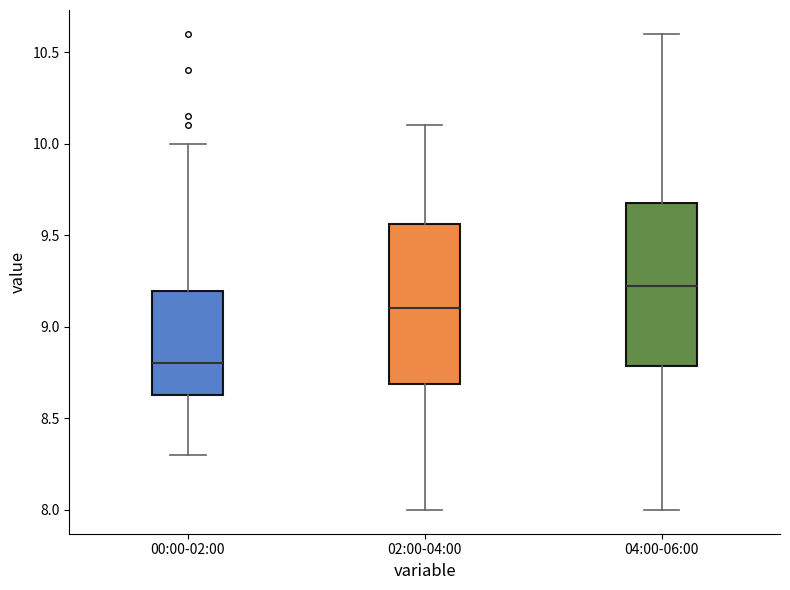

Where does the median line of the box for 04:00-06:00 sit on the y-axis? The values are not printed on the chart, so give them approximately, as read against the axis.

9.25